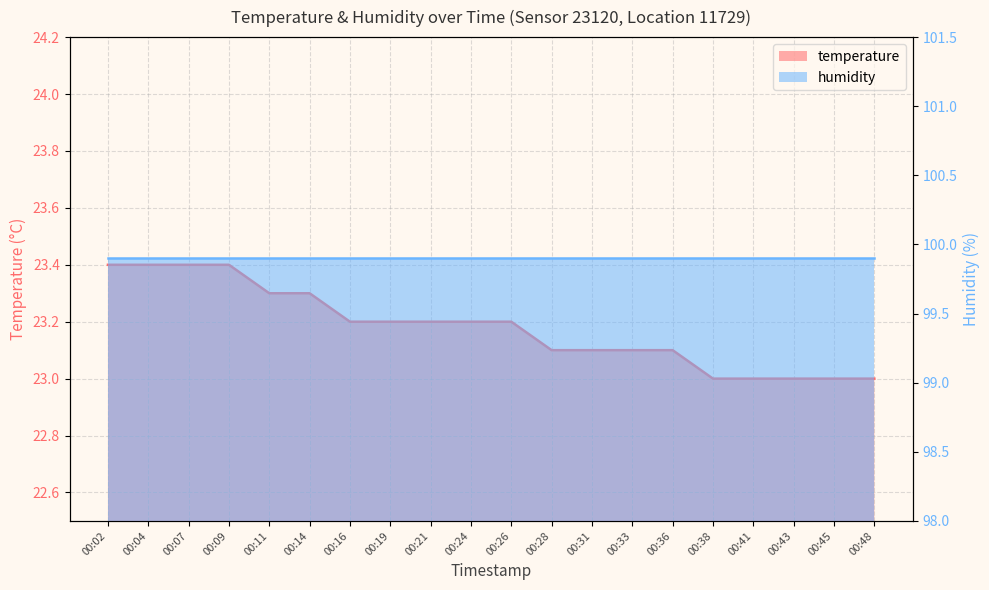

Is it true that the value at 00:07 is 31.8?

False